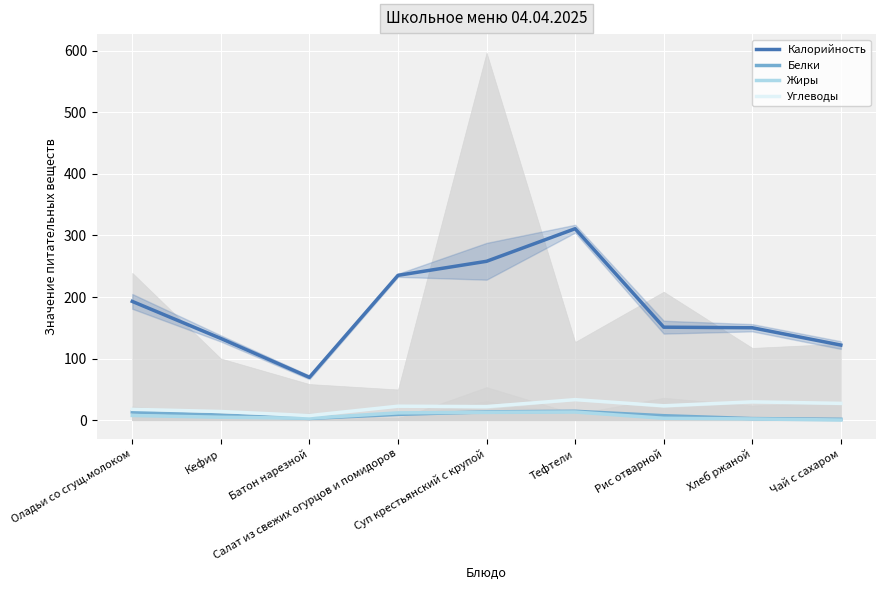

At which label does Калорийность (тренд) first exceed 151?

Оладьи со сгущ.молоком